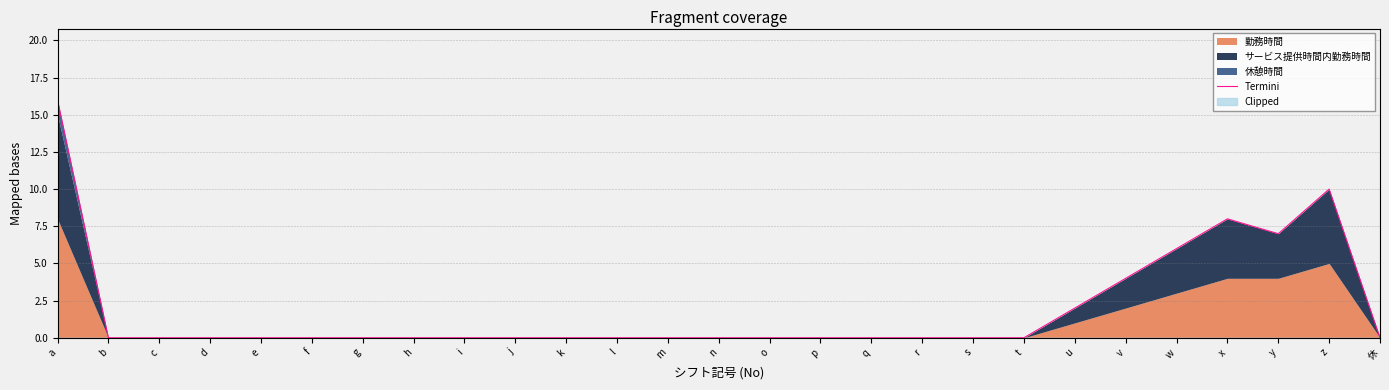

Reading left to right, extract all data points from this chart.

a=16	b=0	c=0	d=0	e=0	f=0	g=0	h=0	i=0	j=0	k=0	l=0	m=0	n=0	o=0	p=0	q=0	r=0	s=0	t=0	u=2	v=4	w=6	x=8	y=7	z=10	休=0